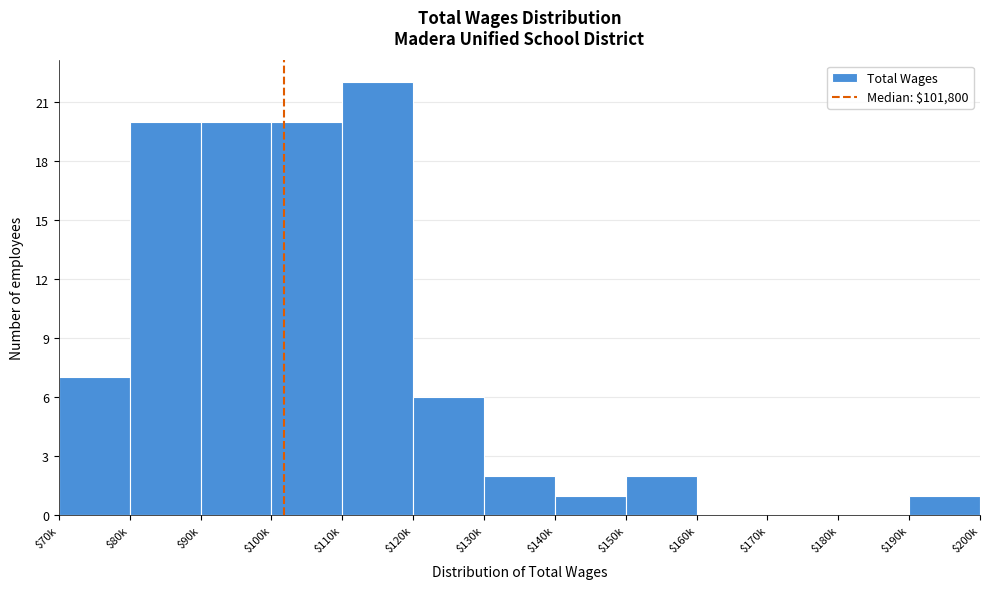

At which category does the chart reach its peak across all series?

$110k